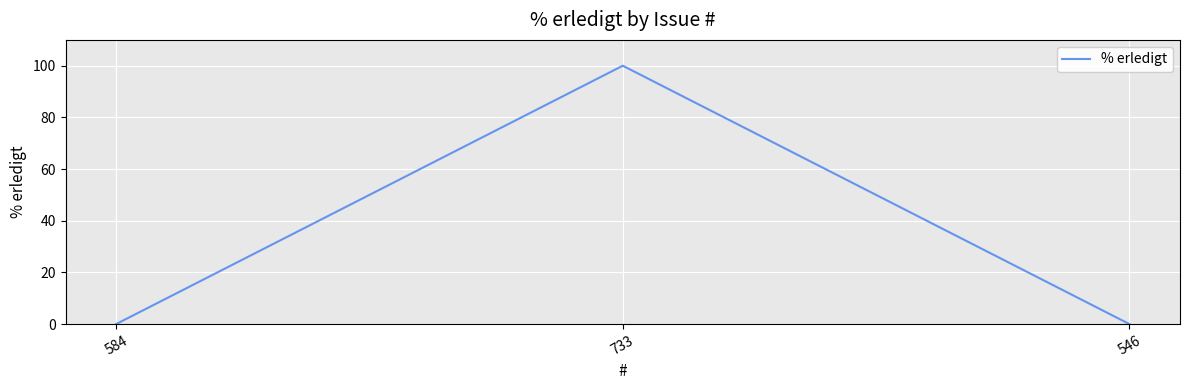

The chart shows a value of -53 at 584. True or false?

False